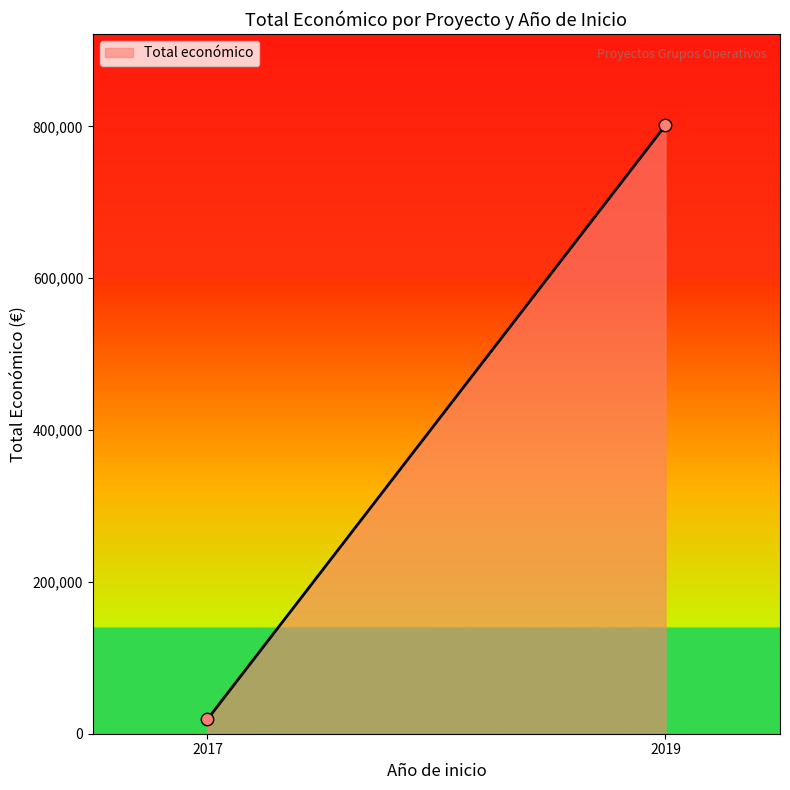

What is the greatest value displayed?

801434.0